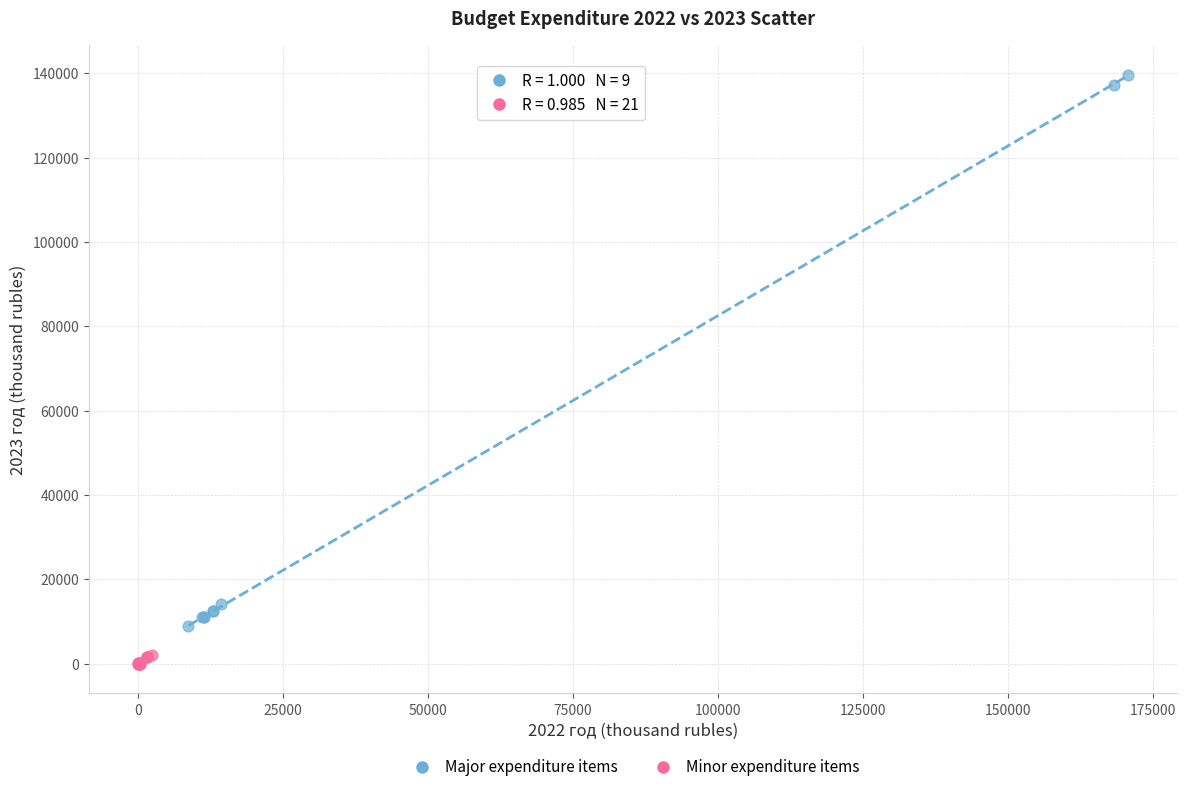

Which series reaches the maximum Y coordinate?

Major expenditure items